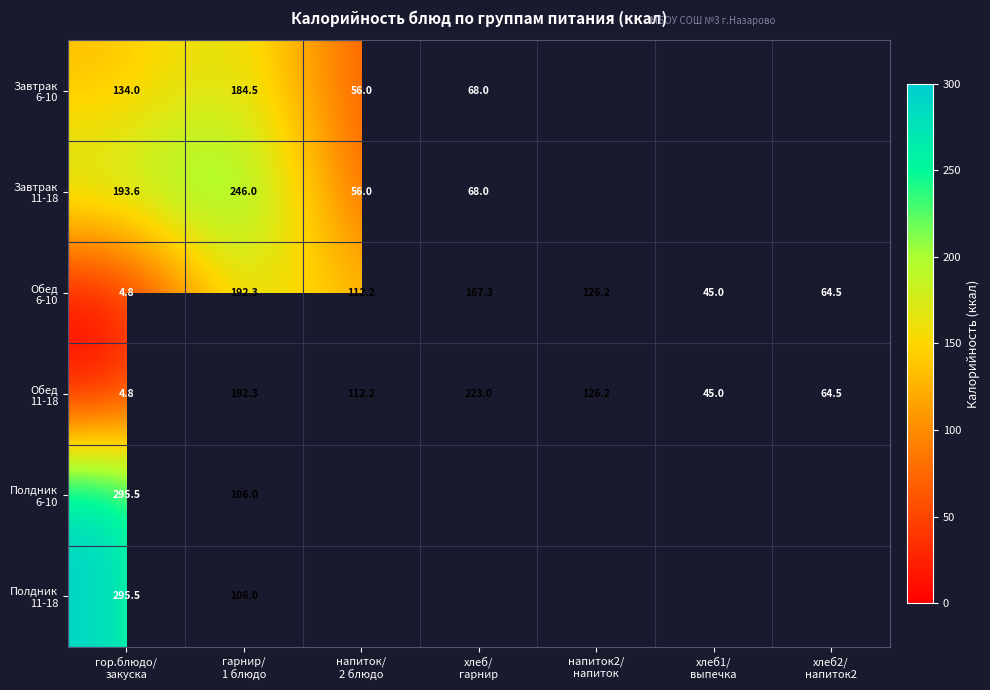

Which category has the highest value in the Завтрак 6-10 series?

гарнир/ 1 блюдо